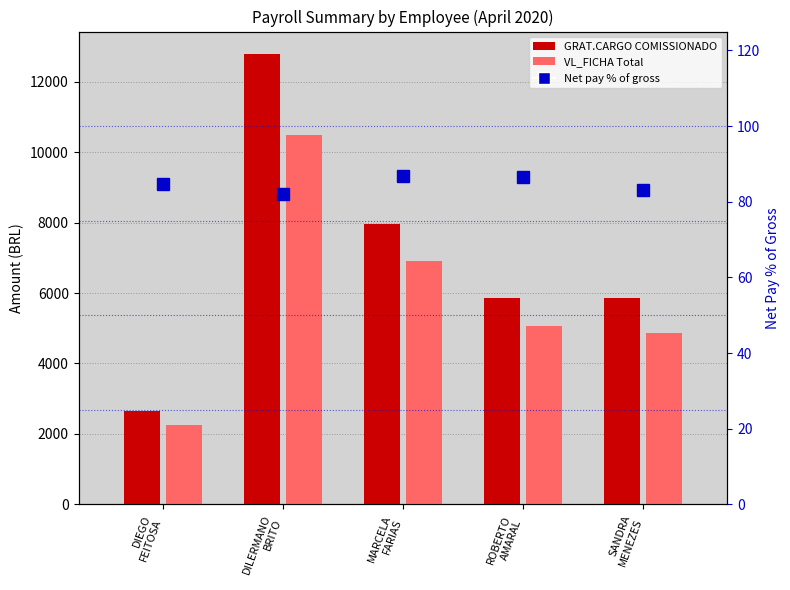

Are the bars grouped side by side (vs. stacked)?

Yes